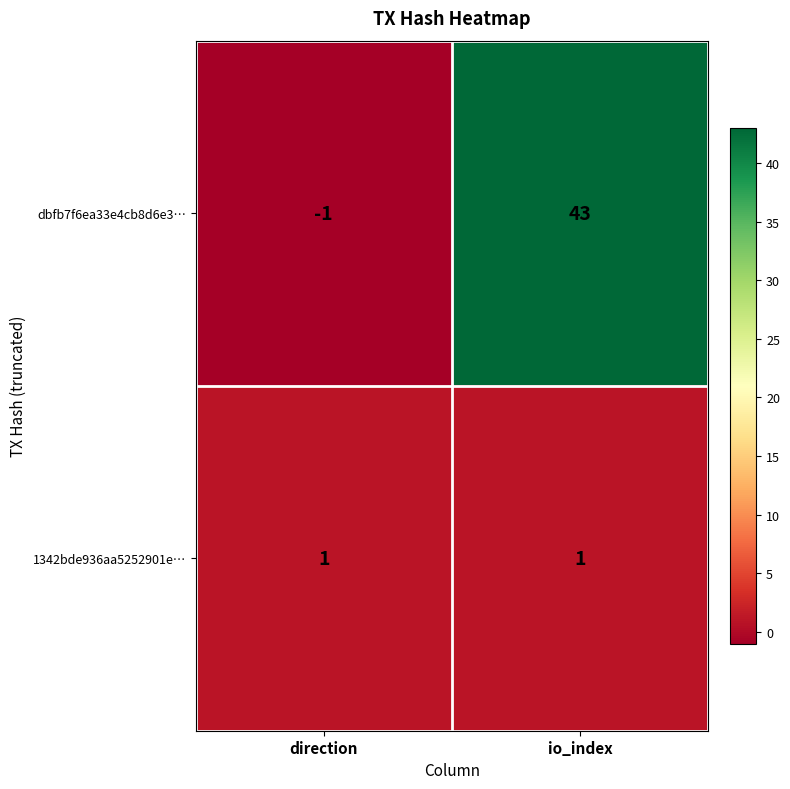

Is the value of 1342bde936aa5252901e… at io_index greater than the value of dbfb7f6ea33e4cb8d6e3… at io_index?

No